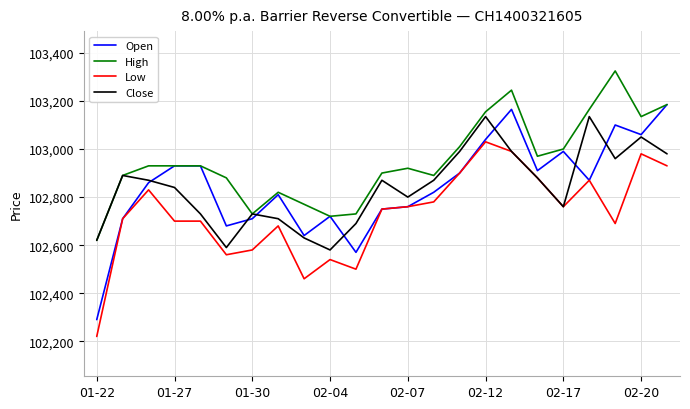

Does the chart display data point markers on the line(s)?

No